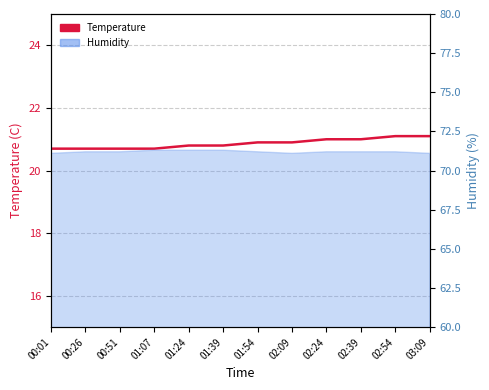

What is the difference between the second highest and second lowest values?

0.4